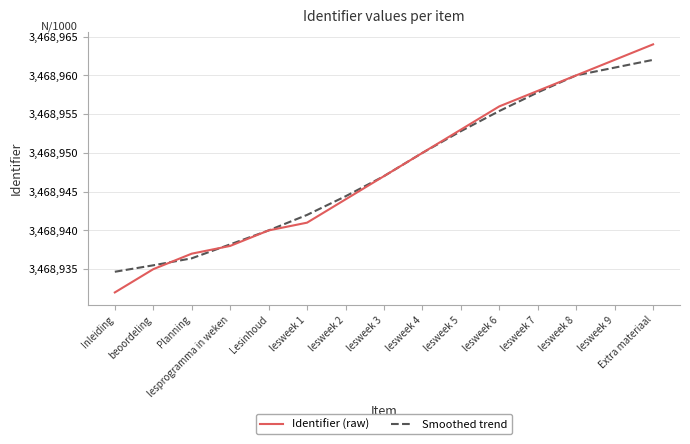

Between which two adjacent categories do Smoothed trend and Identifier (raw) first intersect?

beoordeling and Planning